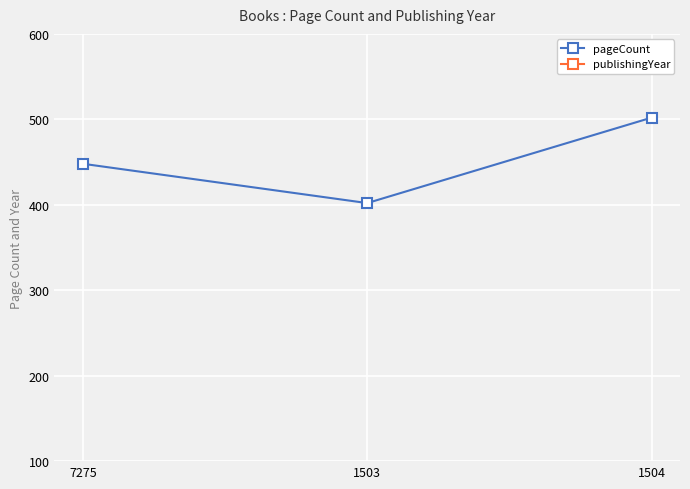

What is the label of the 1st point from the left?

7275